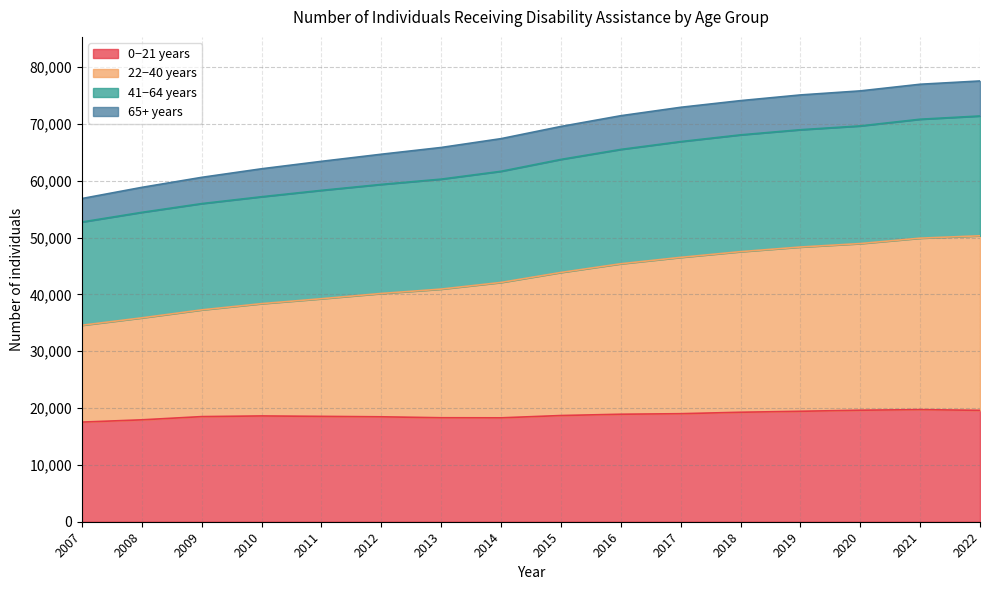

What is the minimum value for 0−21 years?

17529